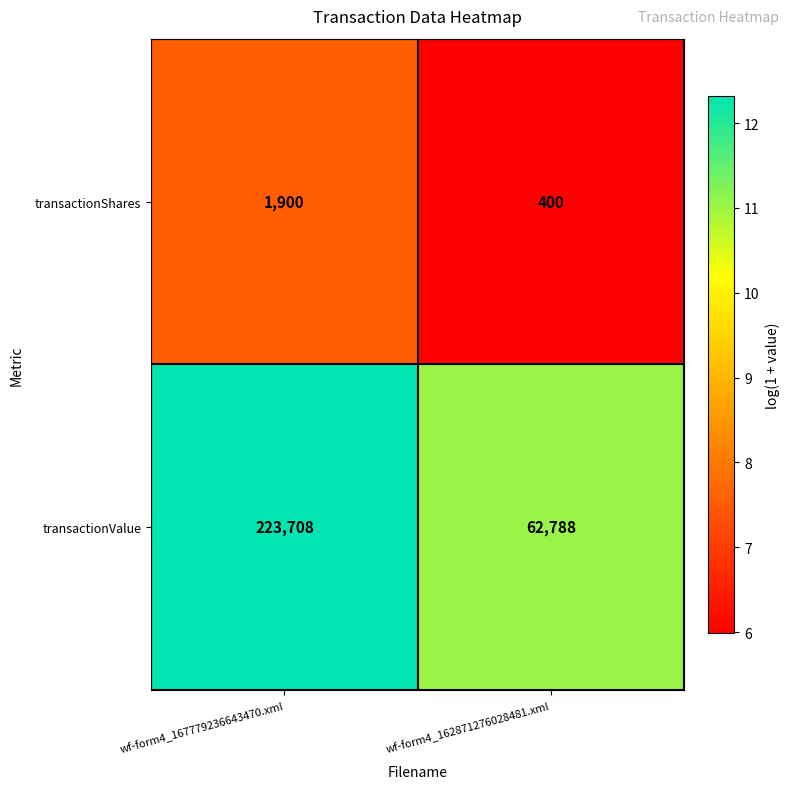

What is the highest value of the transactionShares series?

1900